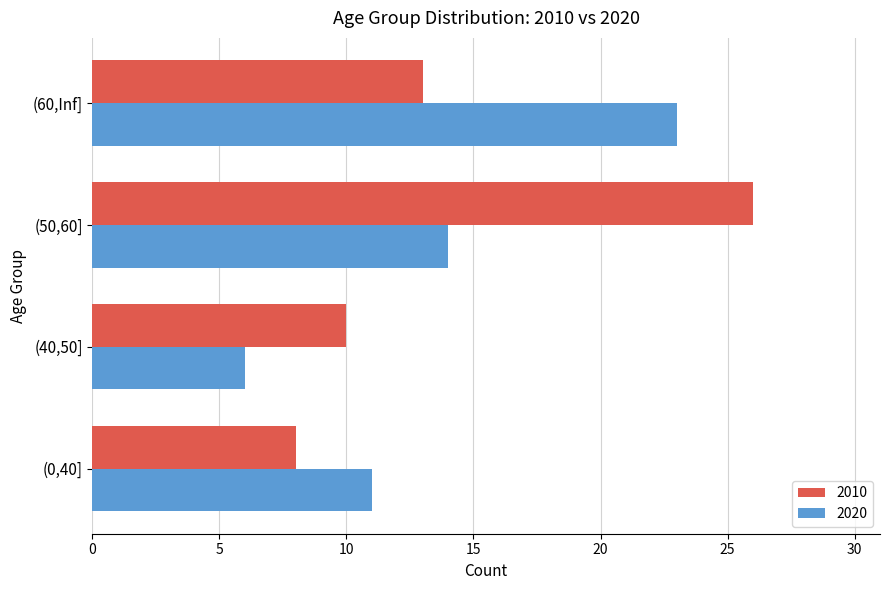

The value of 2010 at (0,40] is 8. True or false?

True